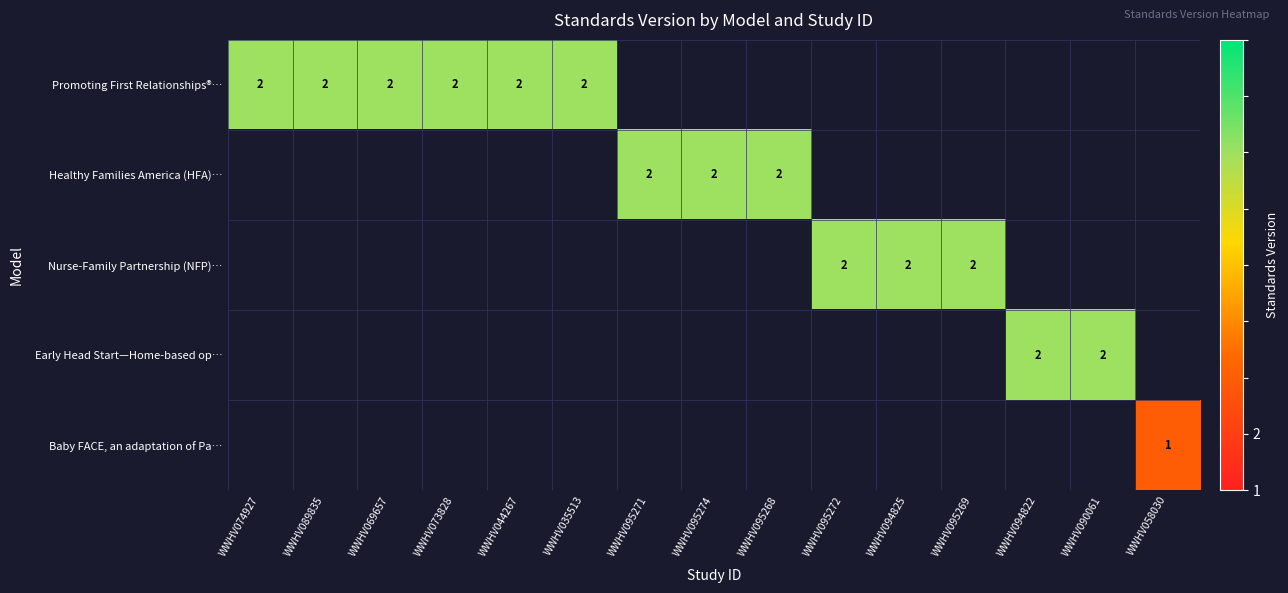

The value of Baby FACE, an adaptation of Pa… at WWHV058030 is 1. True or false?

True